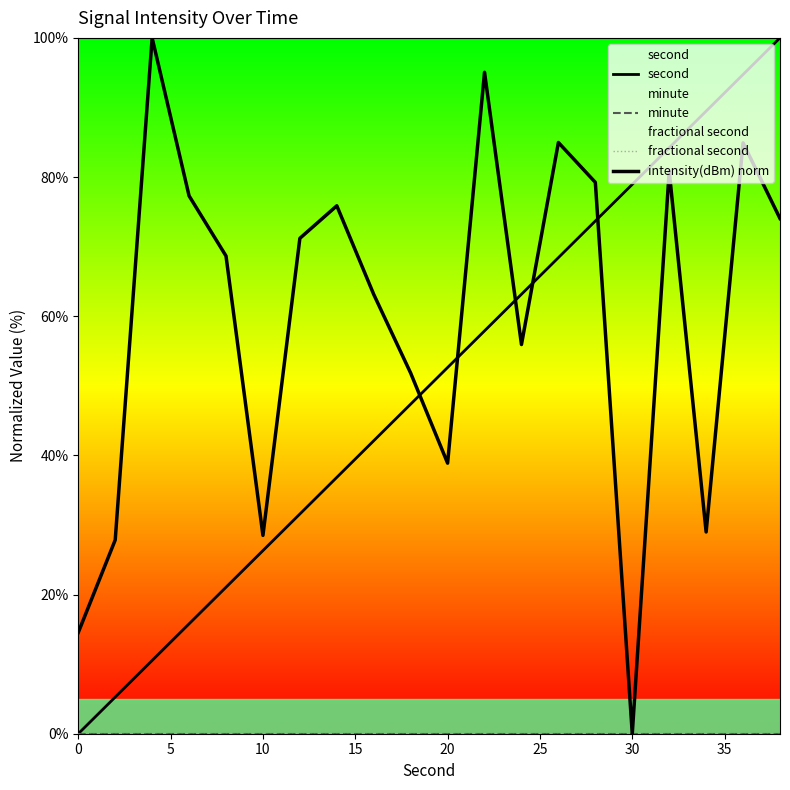

Is it true that intensity(dBm) norm equals 42.1 at 17?

False